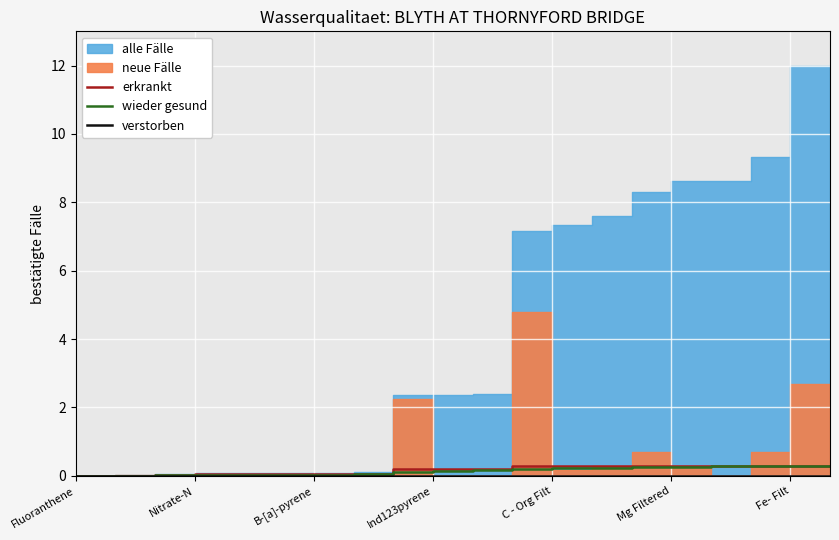

True or false: verstorben has more than 1 interior local peaks.

False